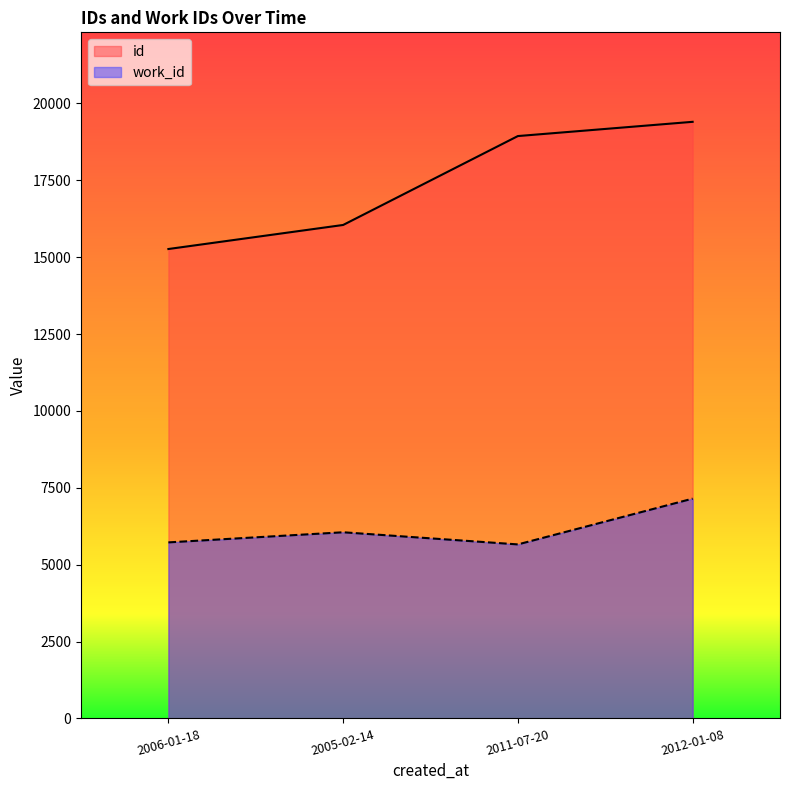

What is the label of the 4th point from the right?

2006-01-18